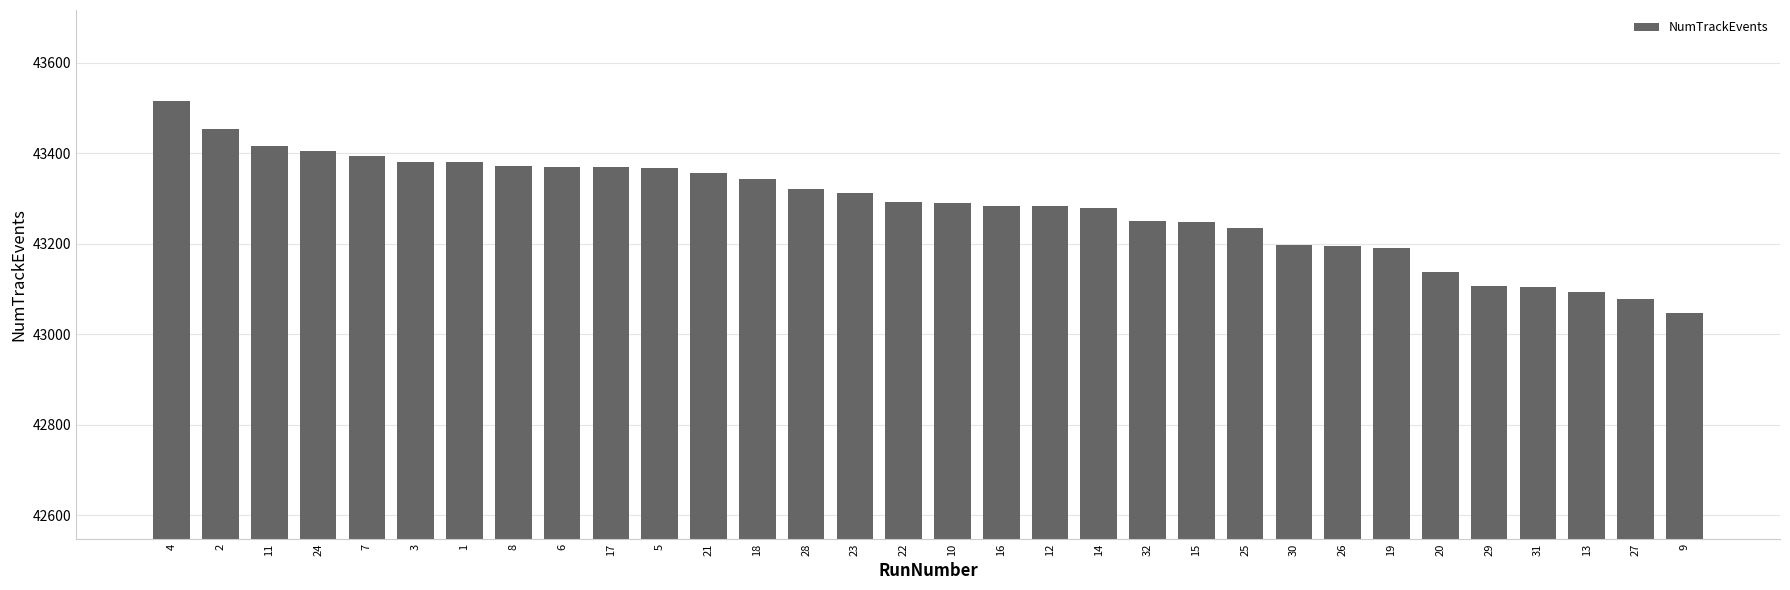

What is the greatest value displayed?

43516